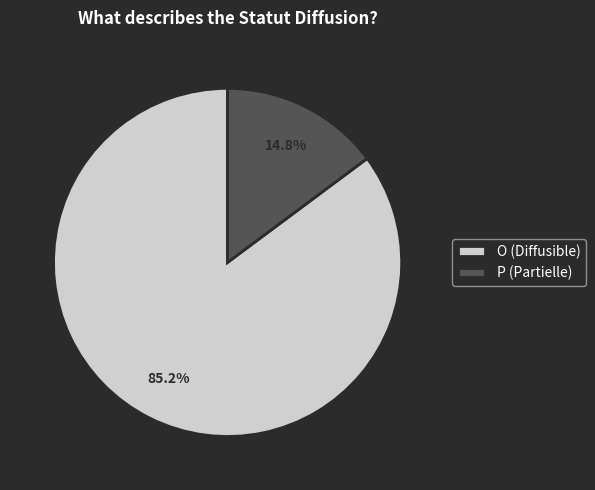

What portion of the pie excludes P (Partielle)?

85.2%